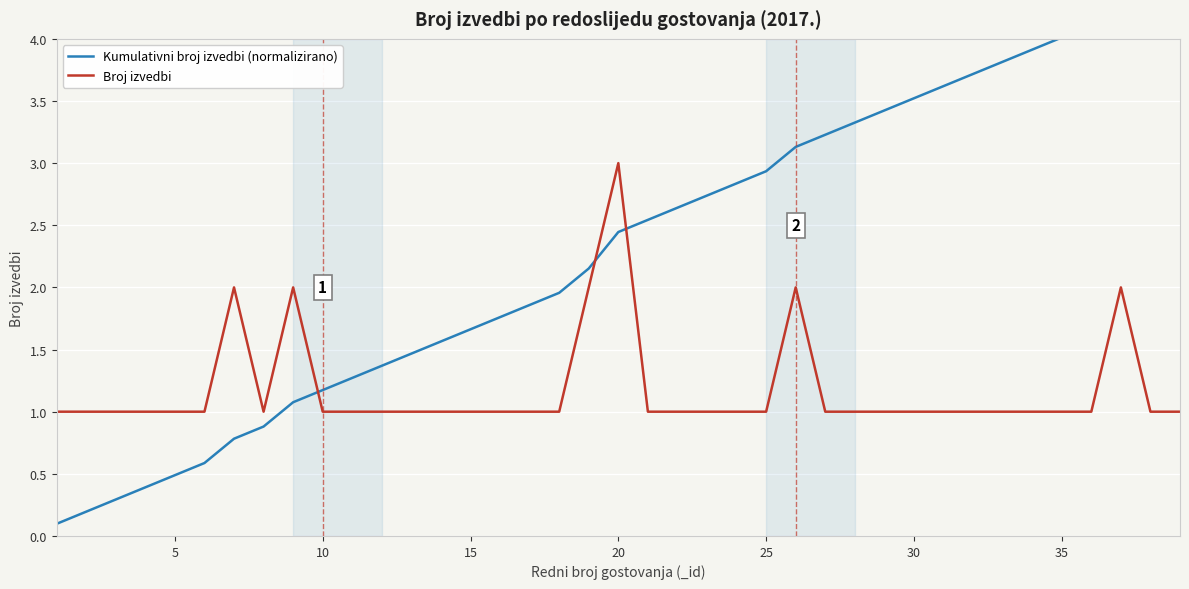

At how many categories does at least one series exceed 0?

39